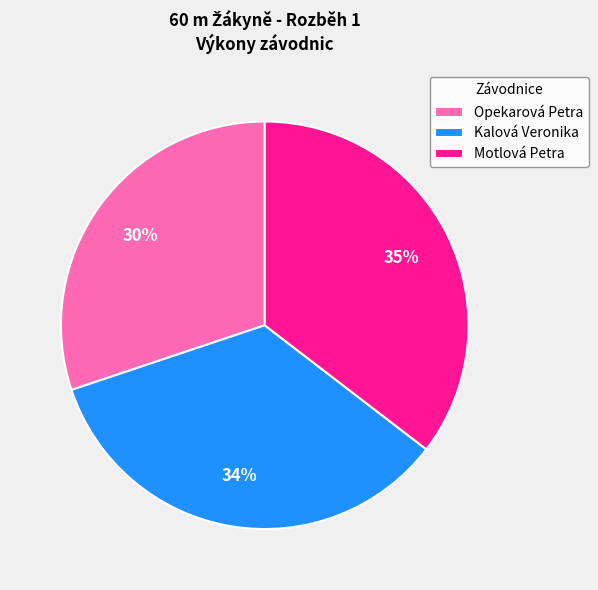

How many segments does this pie chart have?

3